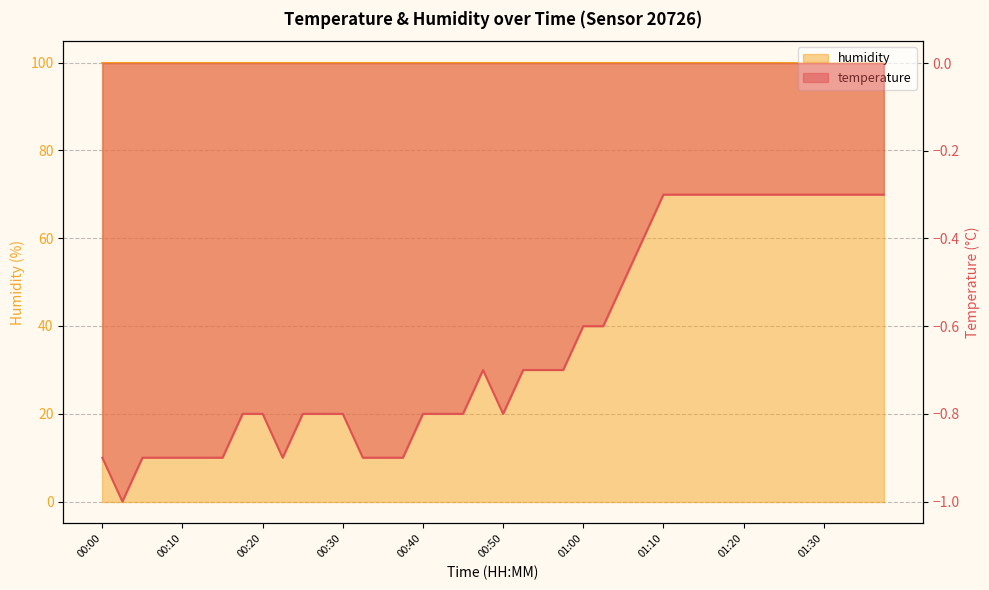

What is the greatest value displayed?

-0.3